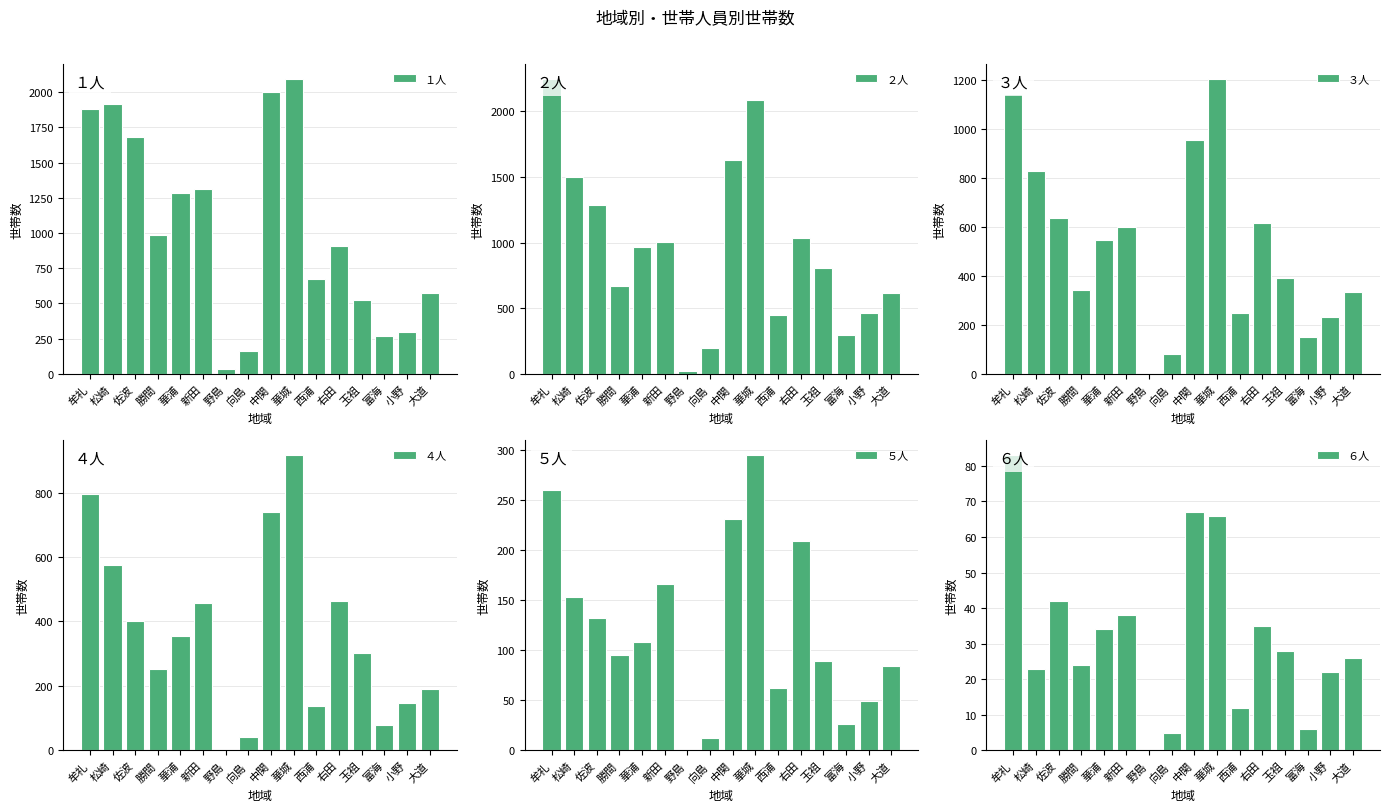

What is the difference between the ６人 values at 小野 and 西浦?

10